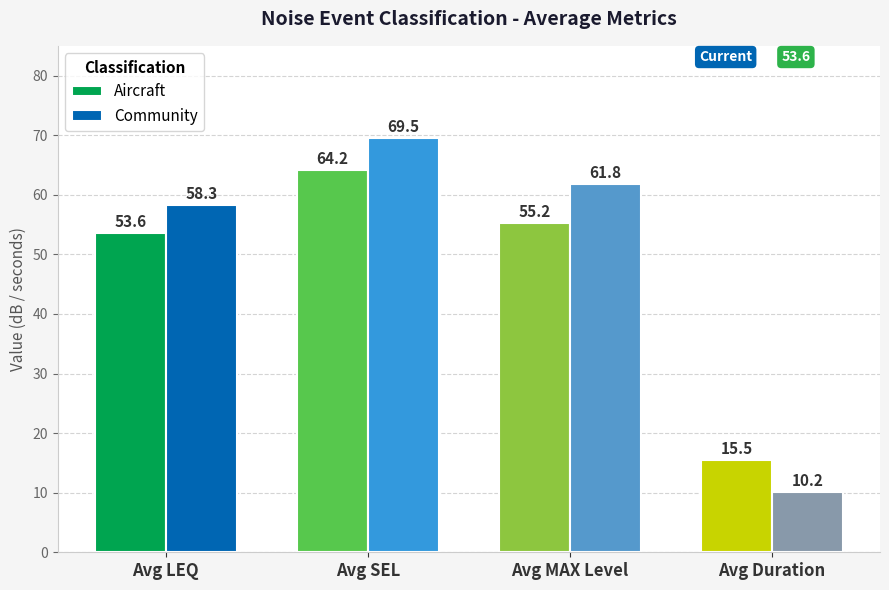

Which label corresponds to the largest value in the chart?

Avg SEL